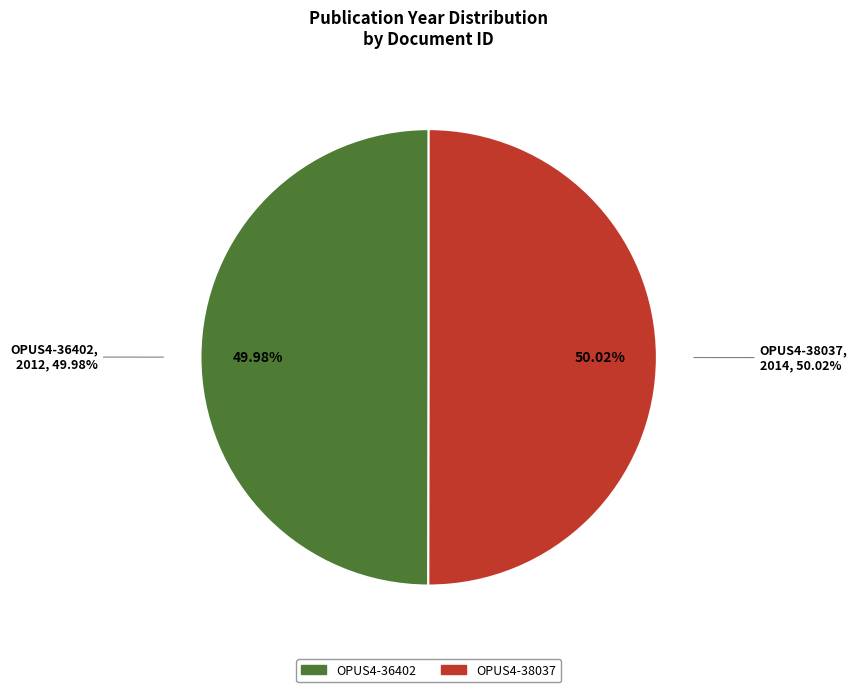

What is the smallest slice in the pie chart?

OPUS4-36402